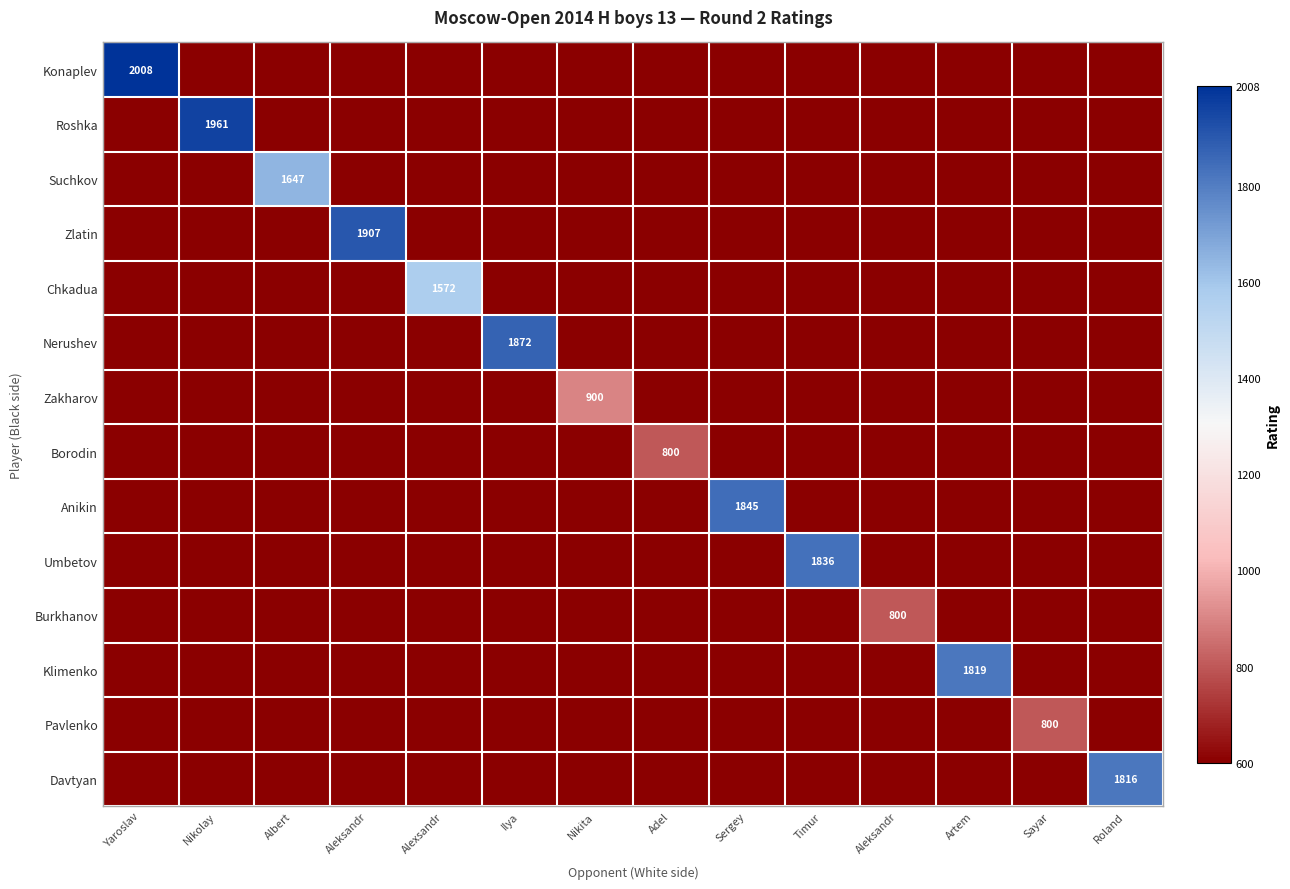

Which category has the lowest value across all series?

Nikolay